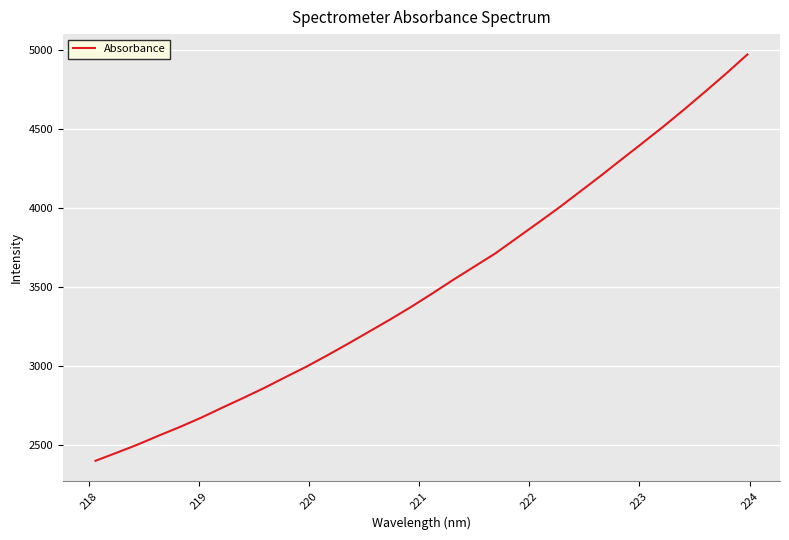

What is the difference between the second highest and minimum values?

2454.8